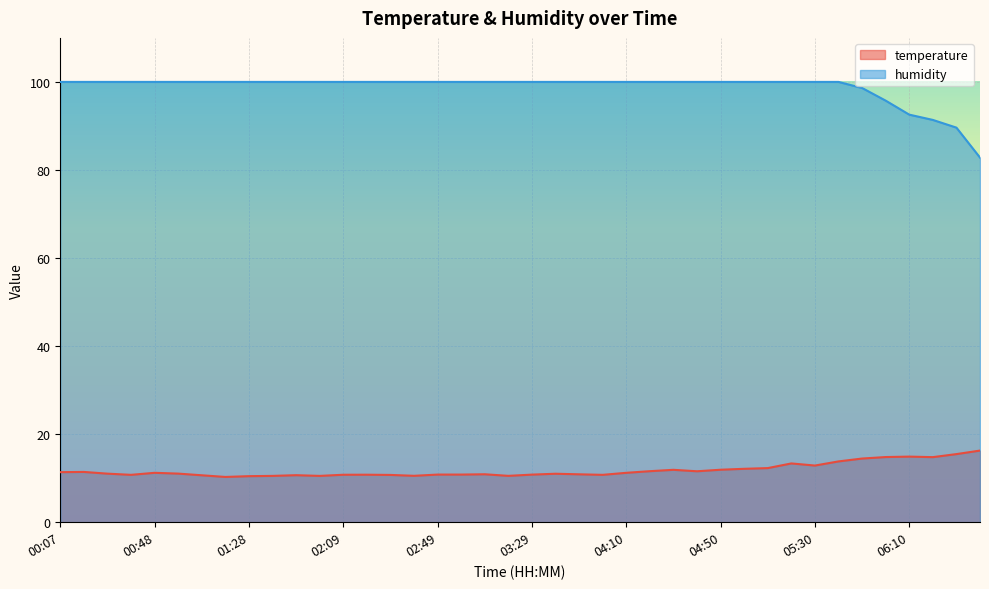

What is the spread (max minus min) of values at 04:10?

88.8